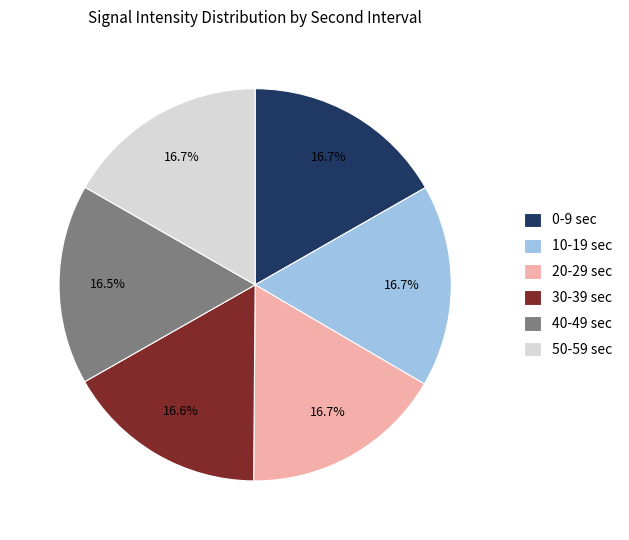

Combined, what portion of the pie is 50-59 sec and 40-49 sec?

33.2%